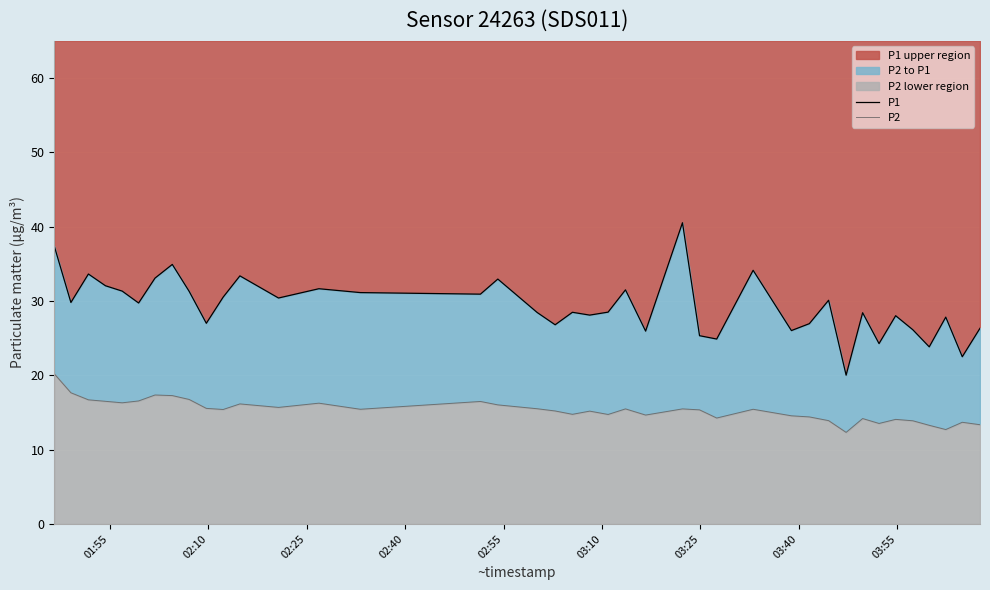

True or false: P2 and P1 cross at least once.

False